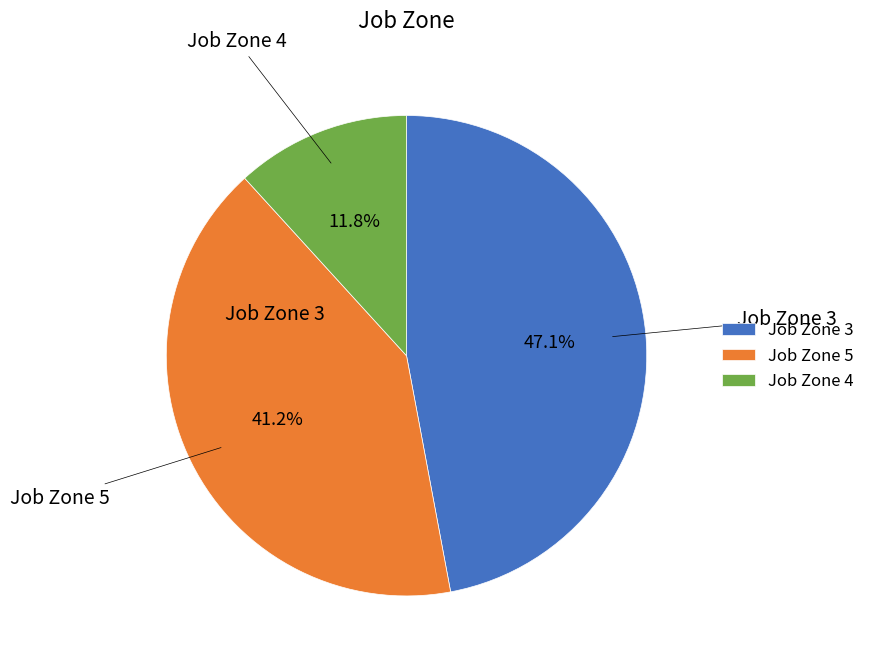

What percentage is the Job Zone 5 slice, to the nearest percent?

41%